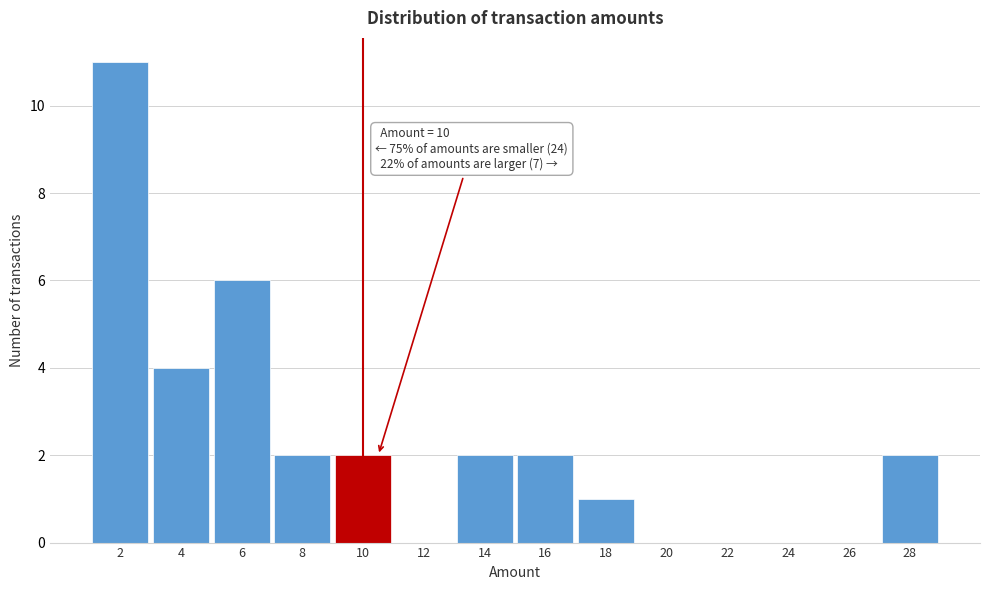

Reading left to right, list all the values displayed in this chart.

2=11	4=4	6=6	8=2	10=2	12=0	14=2	16=2	18=1	20=0	22=0	24=0	26=0	28=2